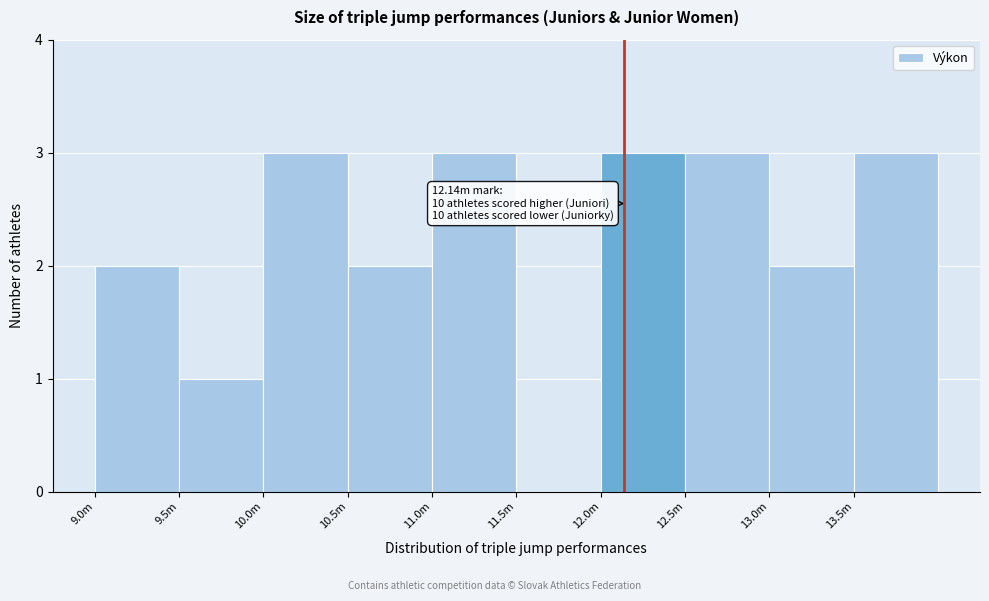

Reading left to right, transcribe all the data shown in this chart.

9.0m=2	9.5m=1	10.0m=3	10.5m=2	11.0m=3	11.5m=0	12.0m=3	12.5m=3	13.0m=2	13.5m=3